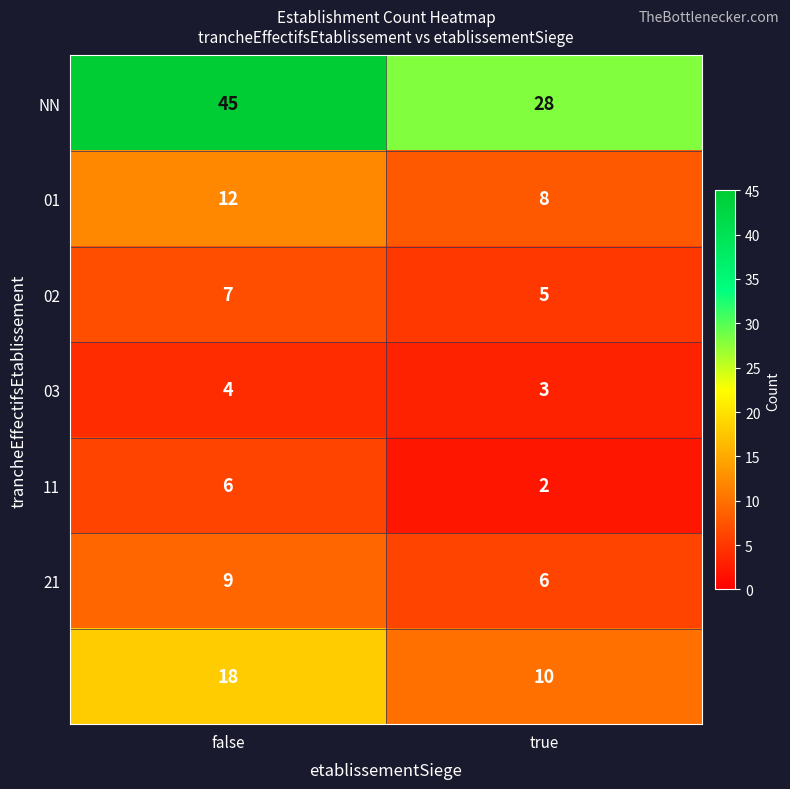

At which category is the sum across all series the highest?

false